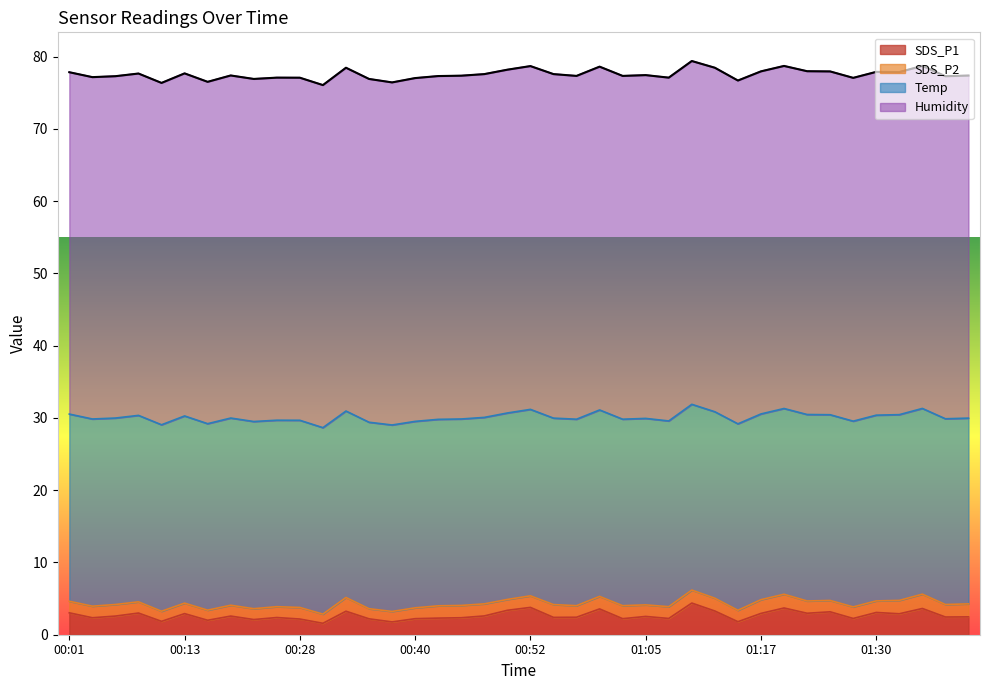

True or false: Humidity and SDS_P1 cross at least once.

False